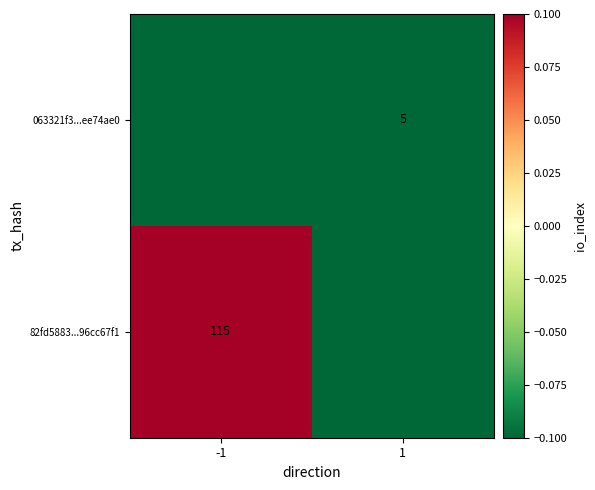

At which category is the sum across all series the highest?

-1